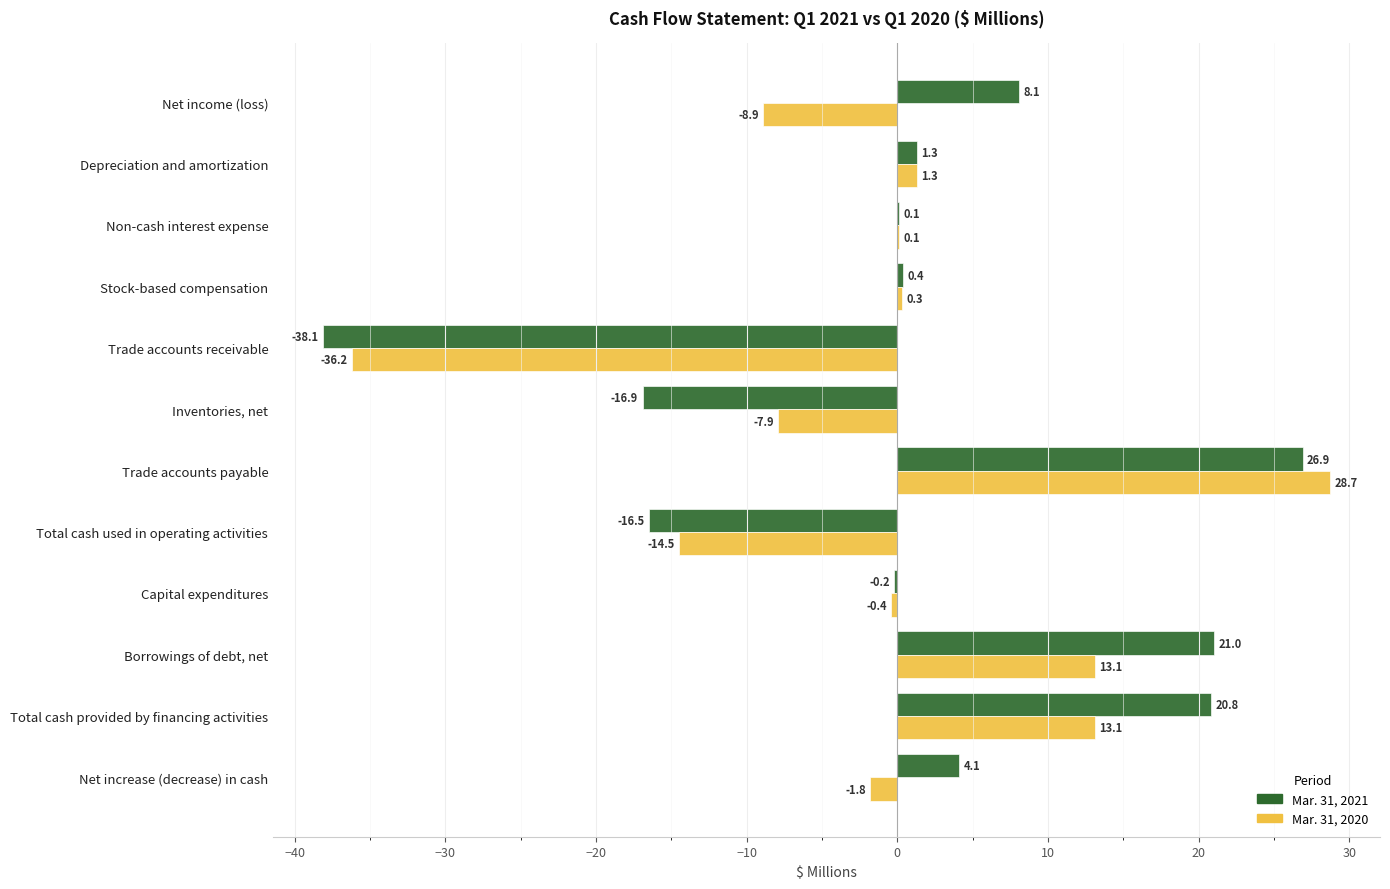

At which label is Mar. 31, 2021 closest to -5?

Capital expenditures